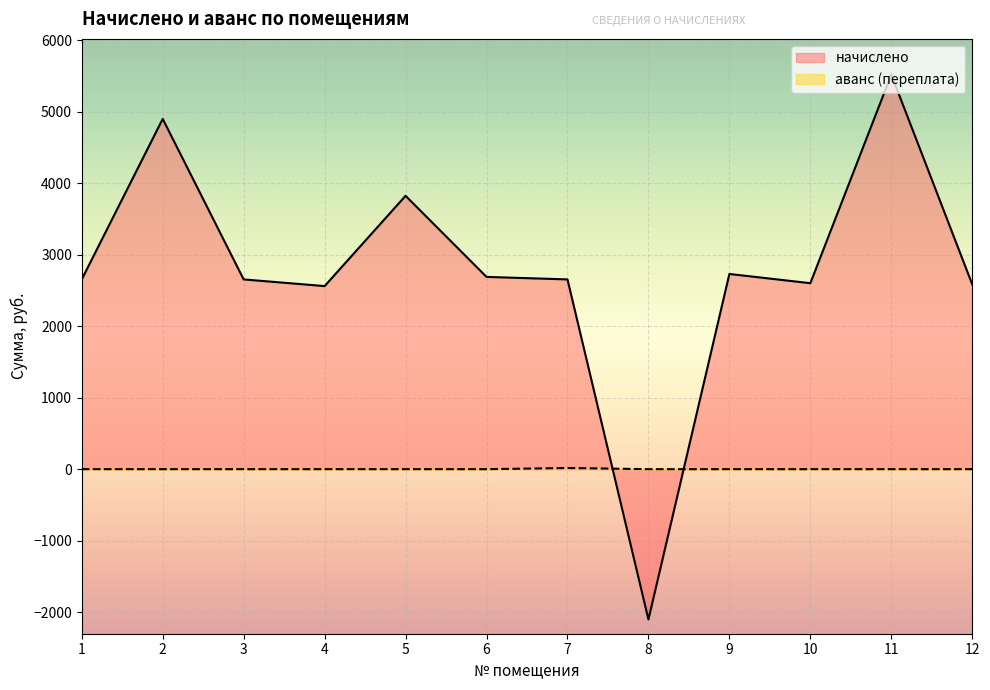

After their last crossing, which series has the higher values: начислено or аванс (переплата)?

начислено